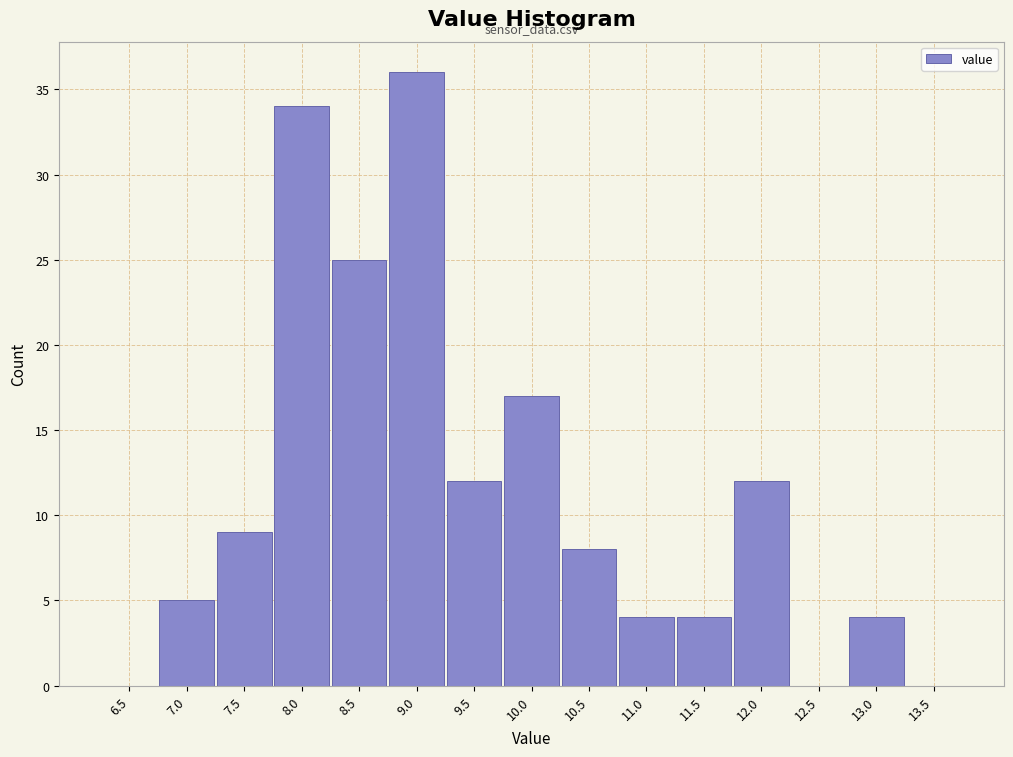

Reading right to left, transcribe all the data shown in this chart.

13.5=0	13.0=4	12.5=0	12.0=12	11.5=4	11.0=4	10.5=8	10.0=17	9.5=12	9.0=36	8.5=25	8.0=34	7.5=9	7.0=5	6.5=0